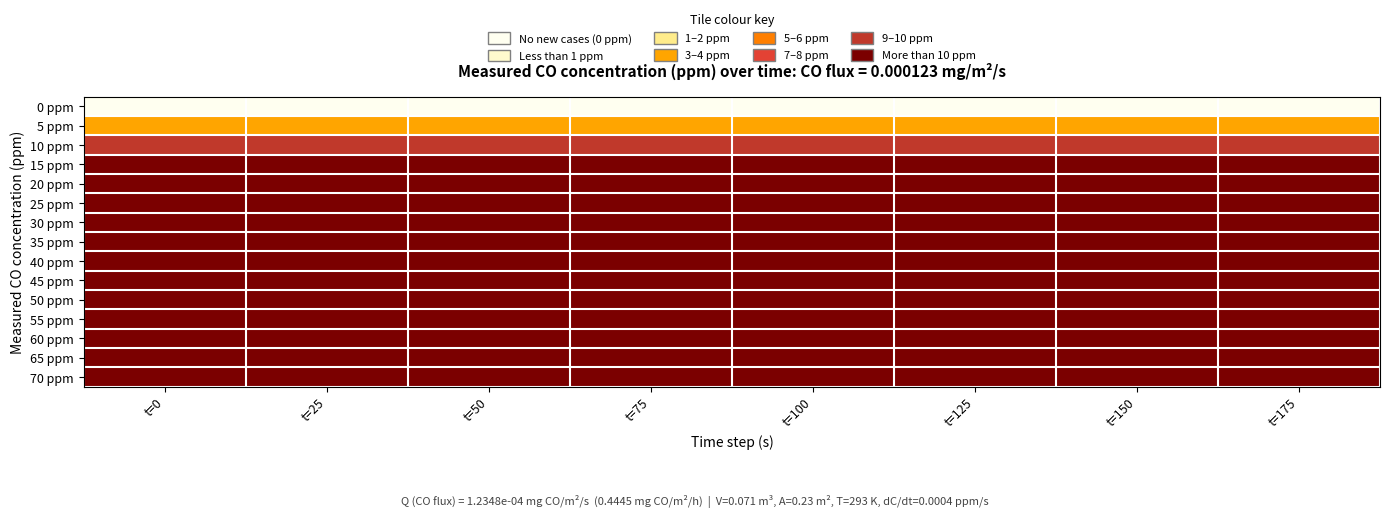

Count the number of data series in this chart.

15